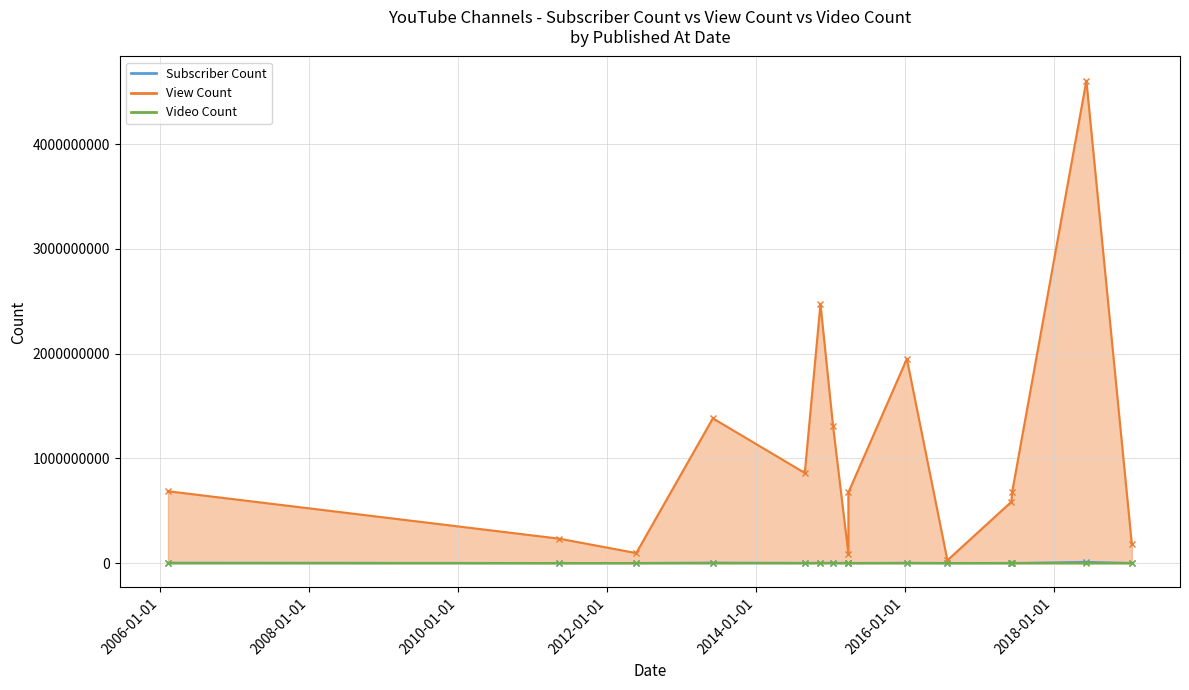

What is the total value across all series at 2011-05-13?

234452619